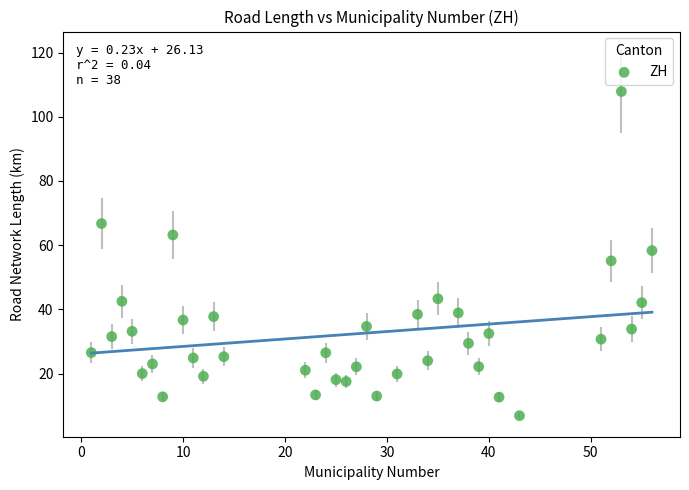

What is the range of X values (max minus min)?

55.0